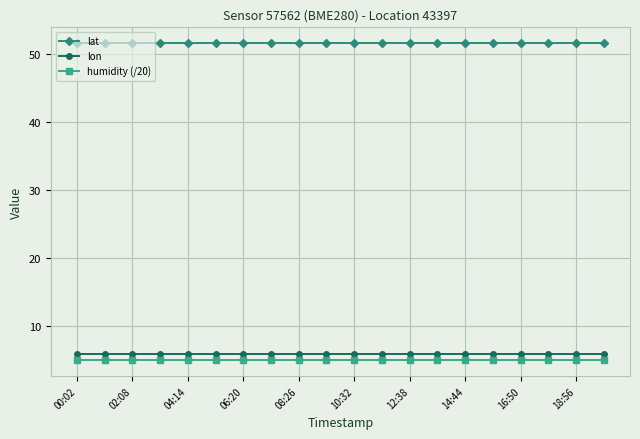

What is the value of the lat point at the 7th from the left?

51.5